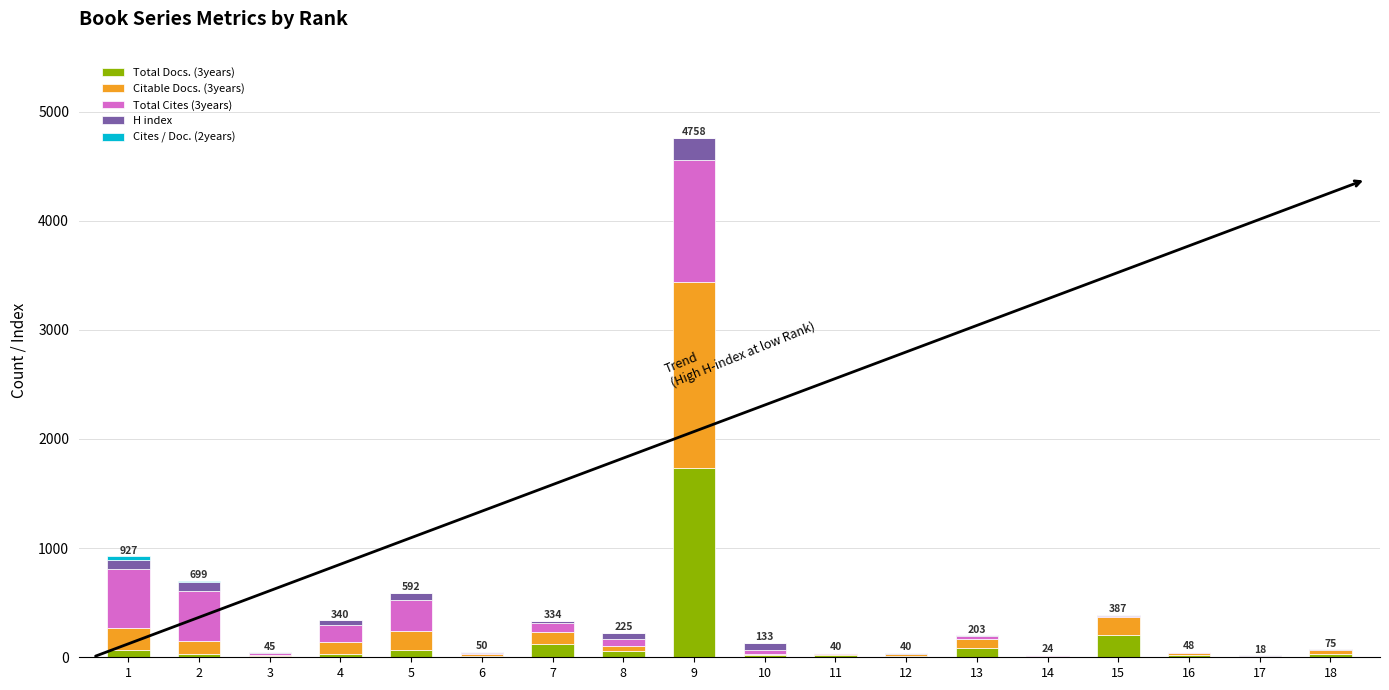

At which category is the sum across all series the highest?

9